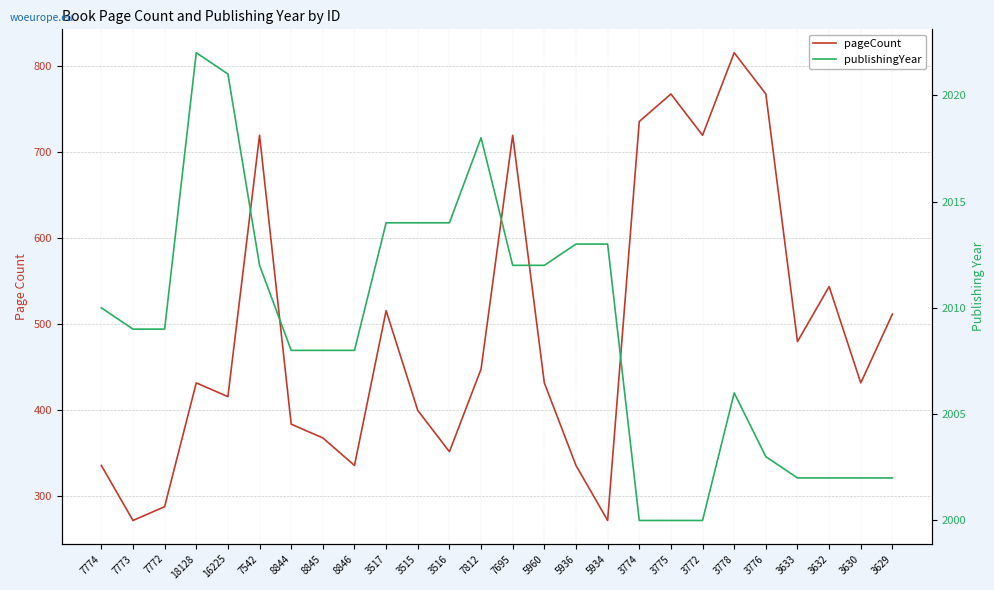

Reading left to right, transcribe all the data shown in this chart.

pageCount: 7774=336	7773=272	7772=288	18128=432	16225=416	7542=720	8844=384	8845=368	8846=336	3517=516	3515=400	3516=352	7812=448	7695=720	5960=432	5936=336	5934=272	3774=736	3775=768	3772=720	3778=816	3776=768	3633=480	3632=544	3630=432	3629=512
publishingYear: 7774=2010	7773=2009	7772=2009	18128=2022	16225=2021	7542=2012	8844=2008	8845=2008	8846=2008	3517=2014	3515=2014	3516=2014	7812=2018	7695=2012	5960=2012	5936=2013	5934=2013	3774=2000	3775=2000	3772=2000	3778=2006	3776=2003	3633=2002	3632=2002	3630=2002	3629=2002